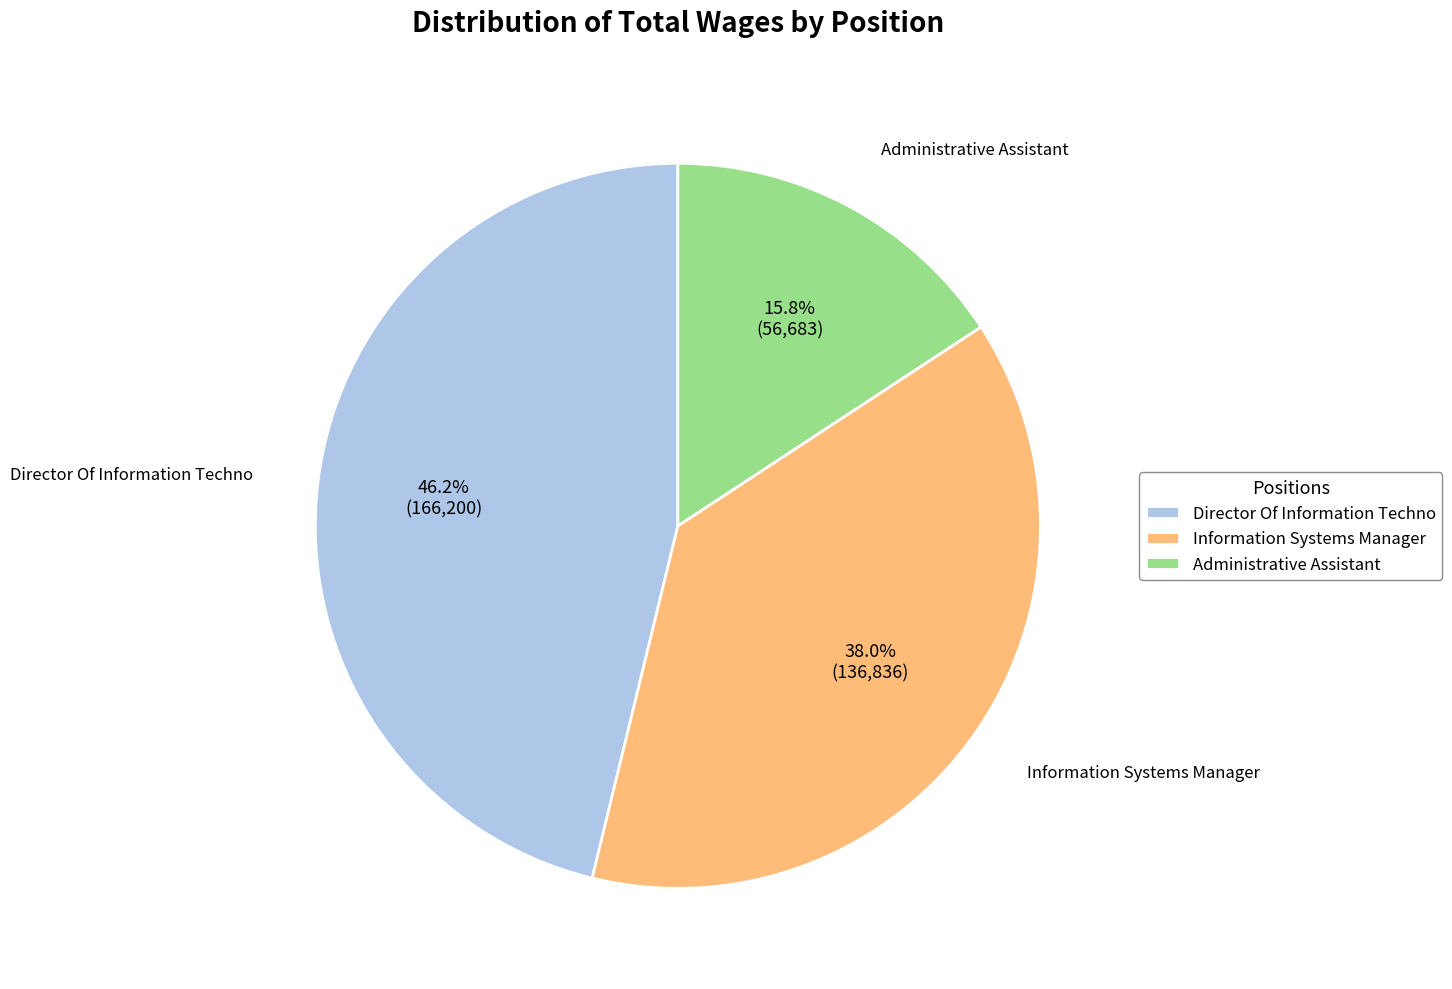

Is it true that Administrative Assistant is 16% of the pie?

True